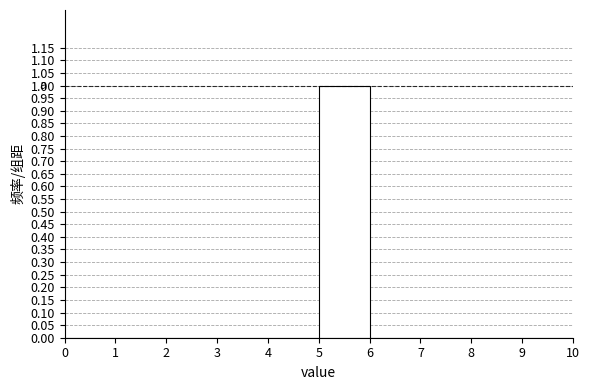

Which range on the x-axis has the tallest bar?

5 to 6